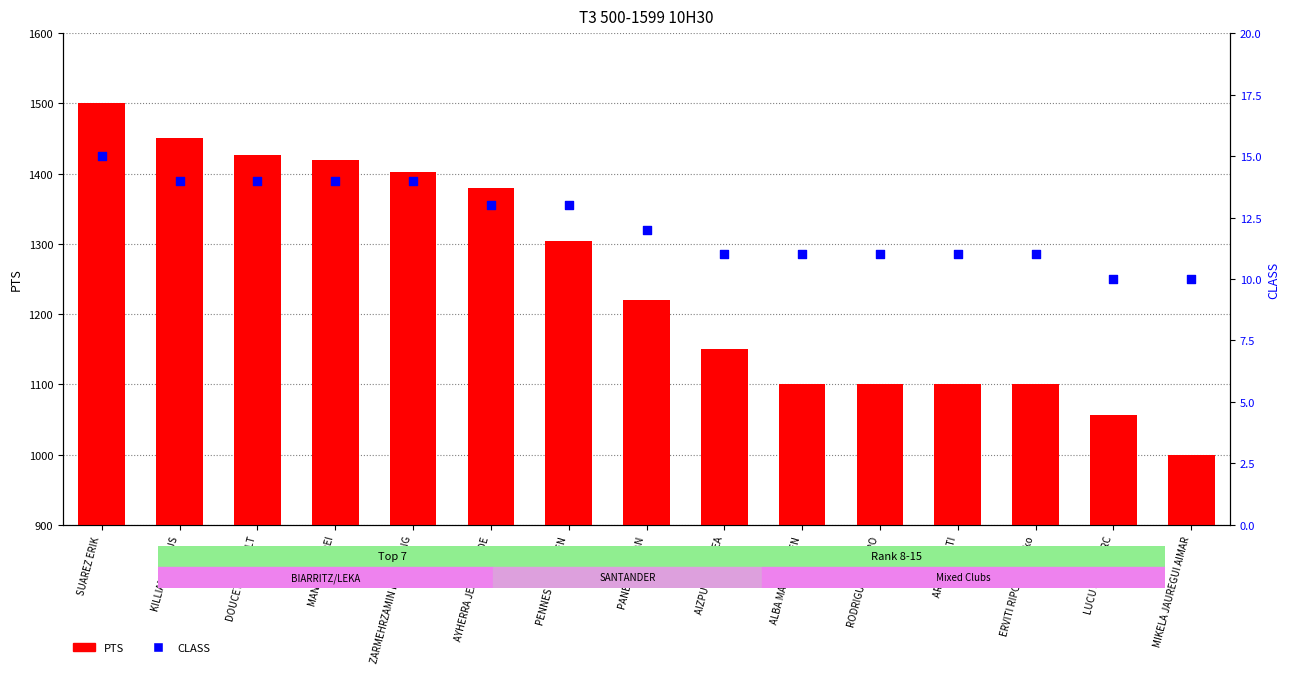

Which series has the largest total across all categories?

PTS